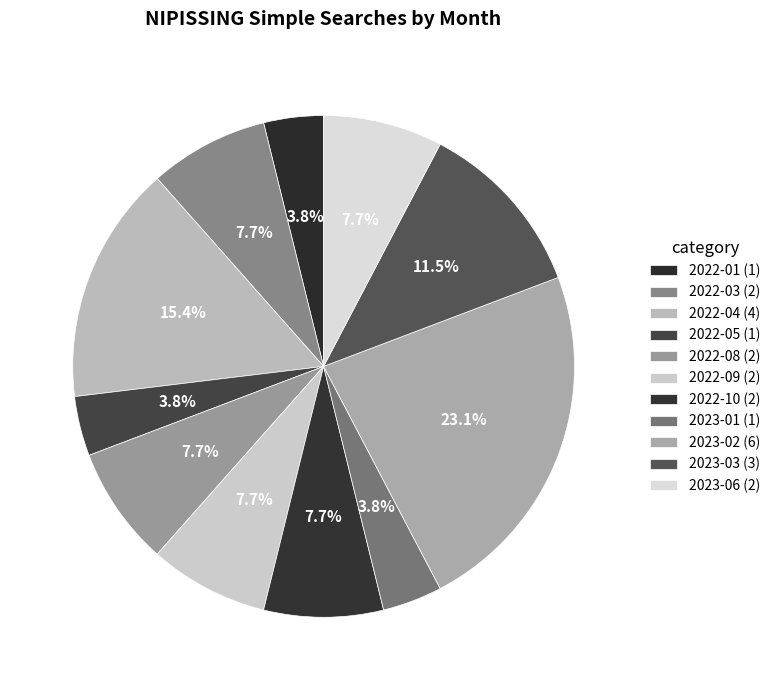

To the nearest percent, what portion does 2023-06 represent?

8%